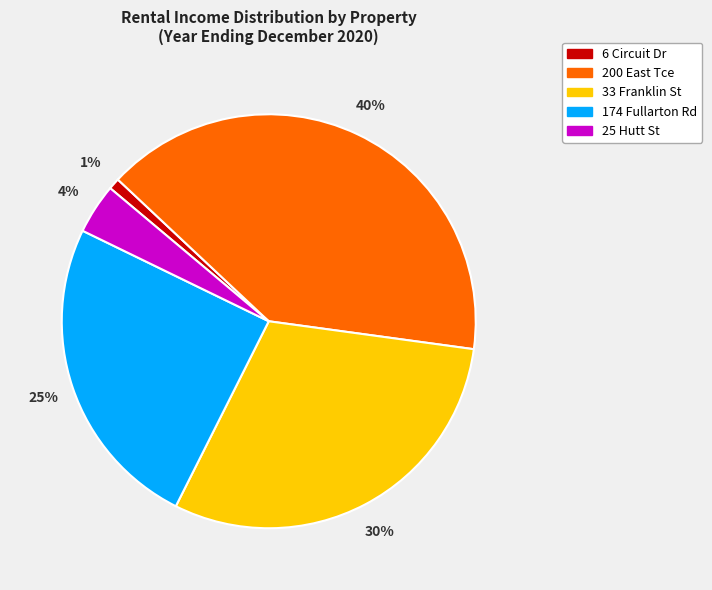

Between 25 Hutt St and 33 Franklin St, which is larger?

33 Franklin St